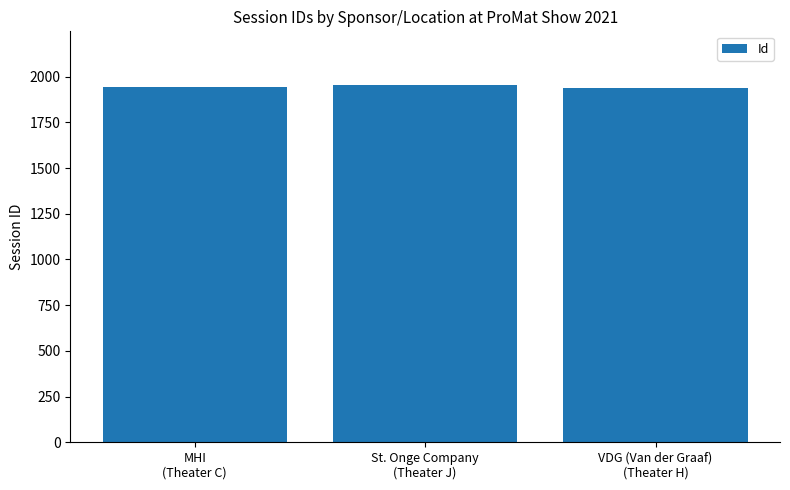

What is the minimum value shown in the chart?

1940